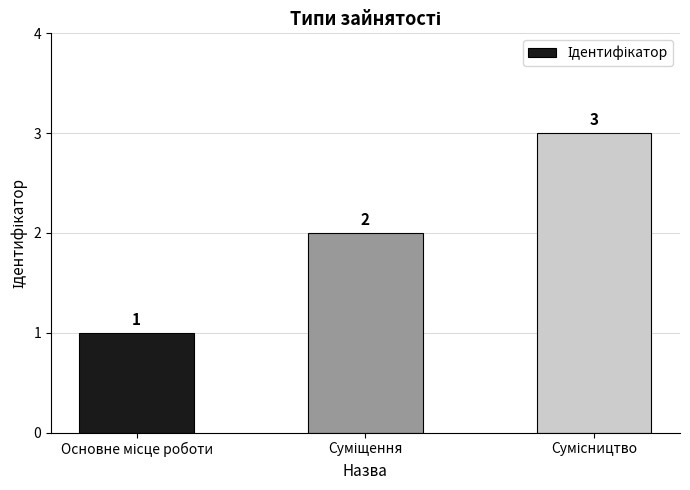

What is the maximum value shown in the chart?

3